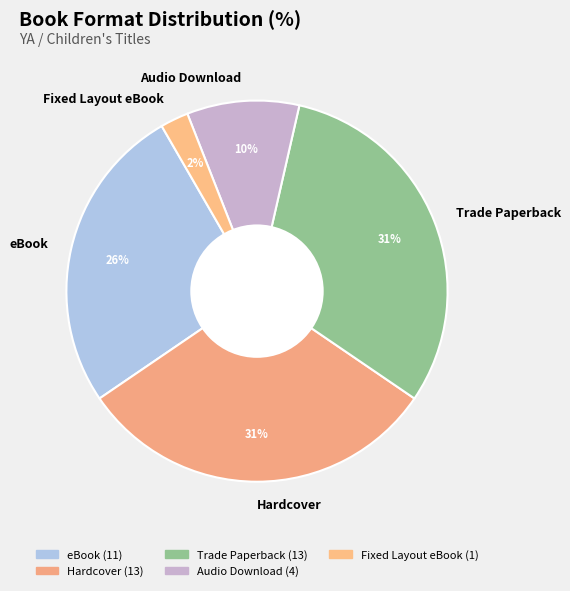

Does eBook account for over 50% of the chart?

No